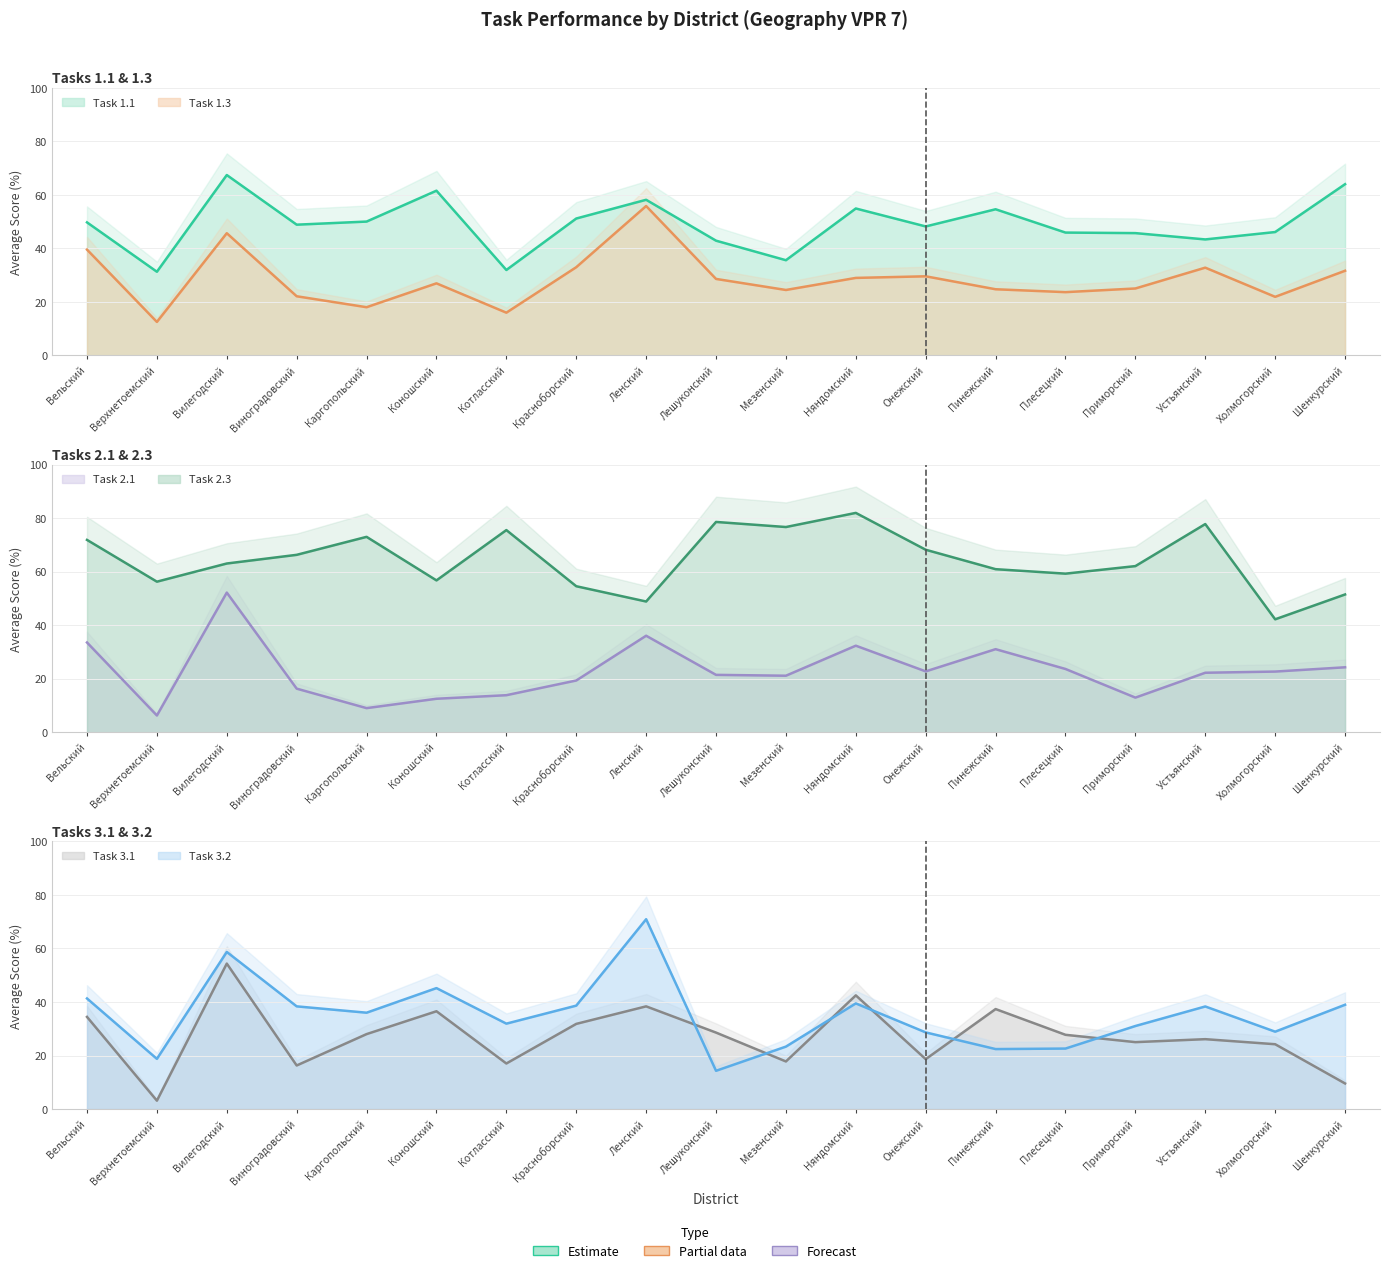

At how many categories does at least one series exceed 18?

19